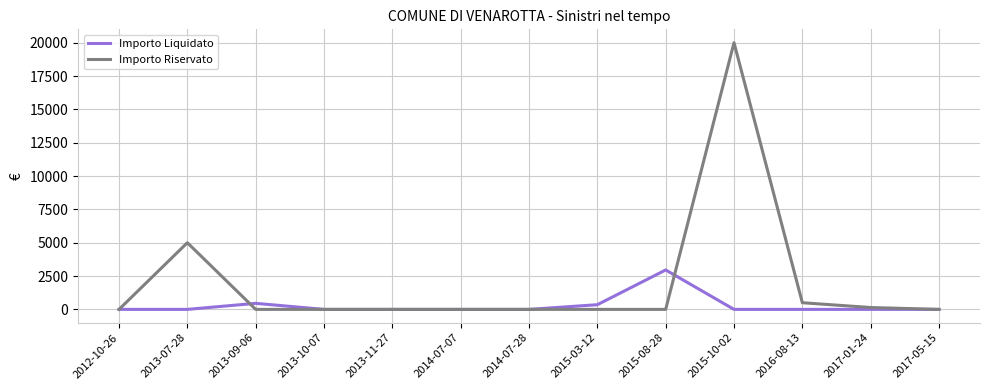

Where is Importo Liquidato nearest to the value 1478?

2013-09-06